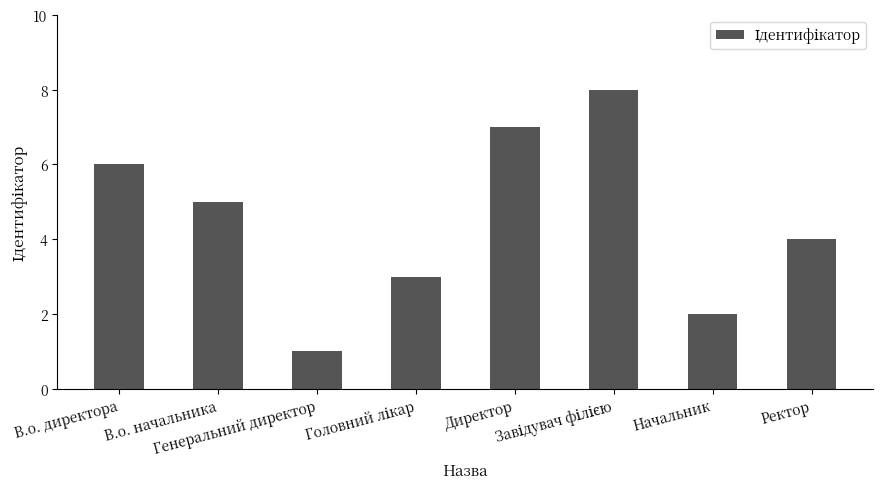

How many values are between 3 and 7?

5